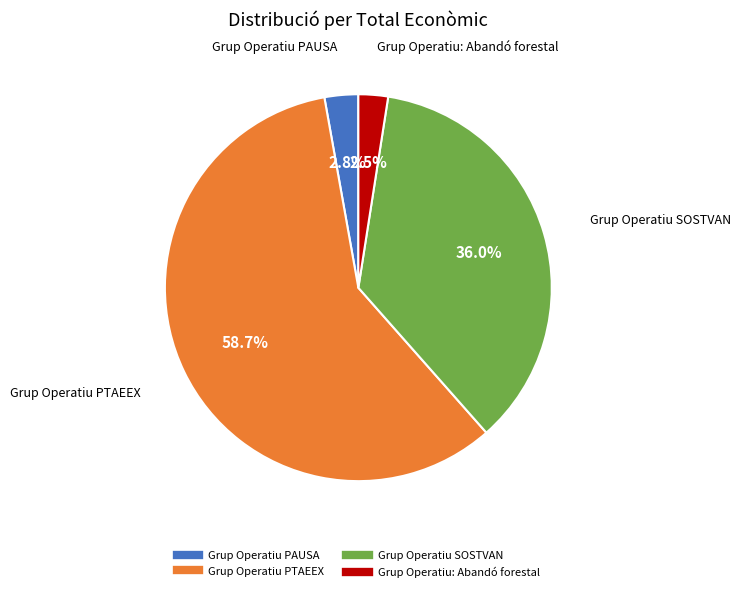

Do Grup Operatiu: Abandó forestal and Grup Operatiu PAUSA together represent more than half of the pie?

No